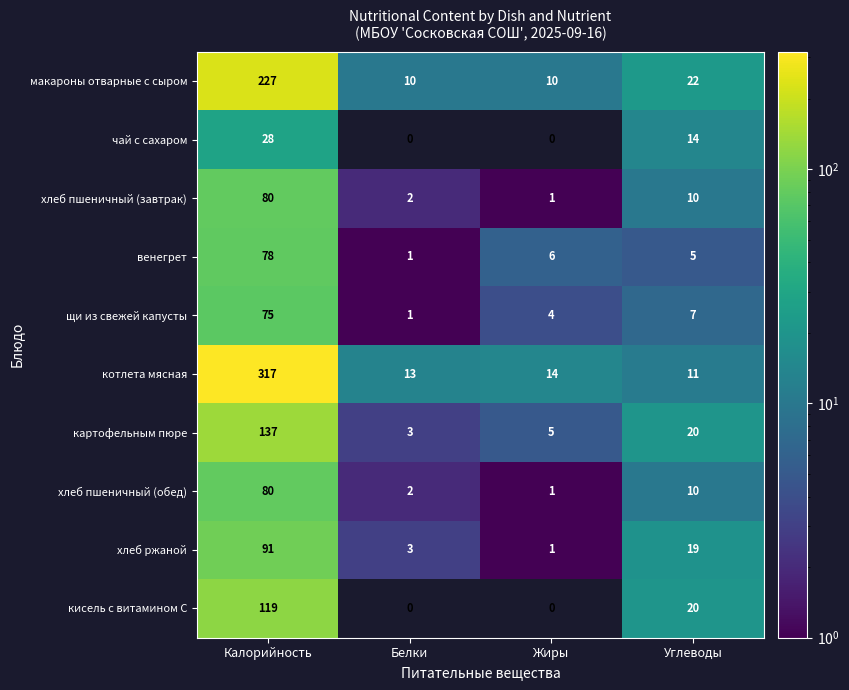

Which series changed the most between Калорийность and Жиры?

котлета мясная